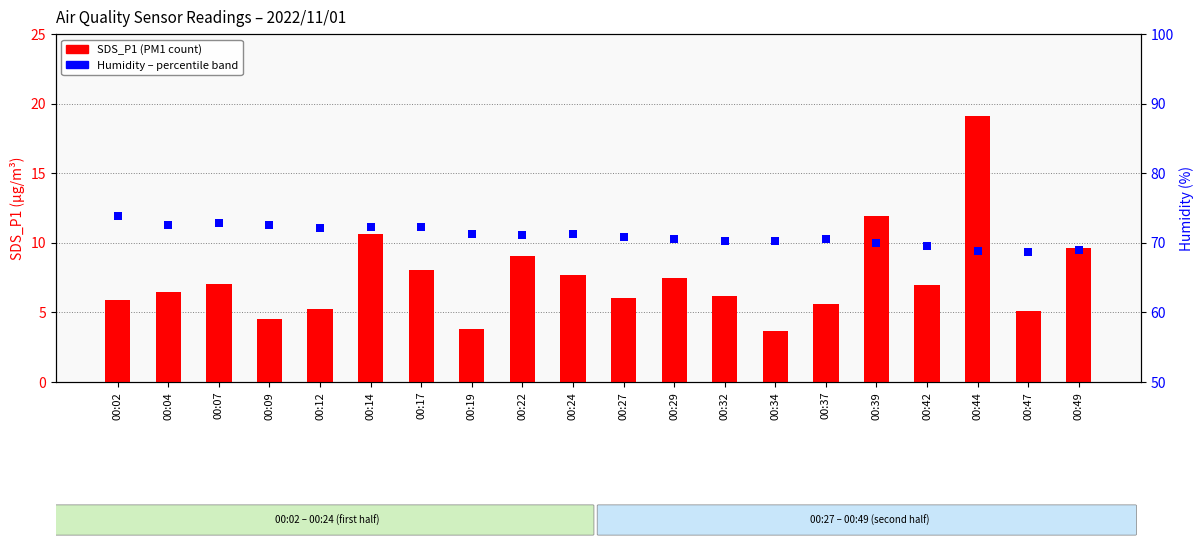

Which series reaches the maximum Y coordinate?

Humidity (%)